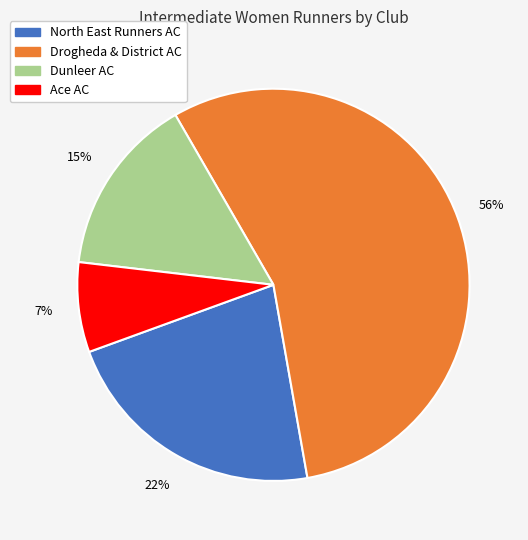

Which category accounts for the majority?

Drogheda & District AC